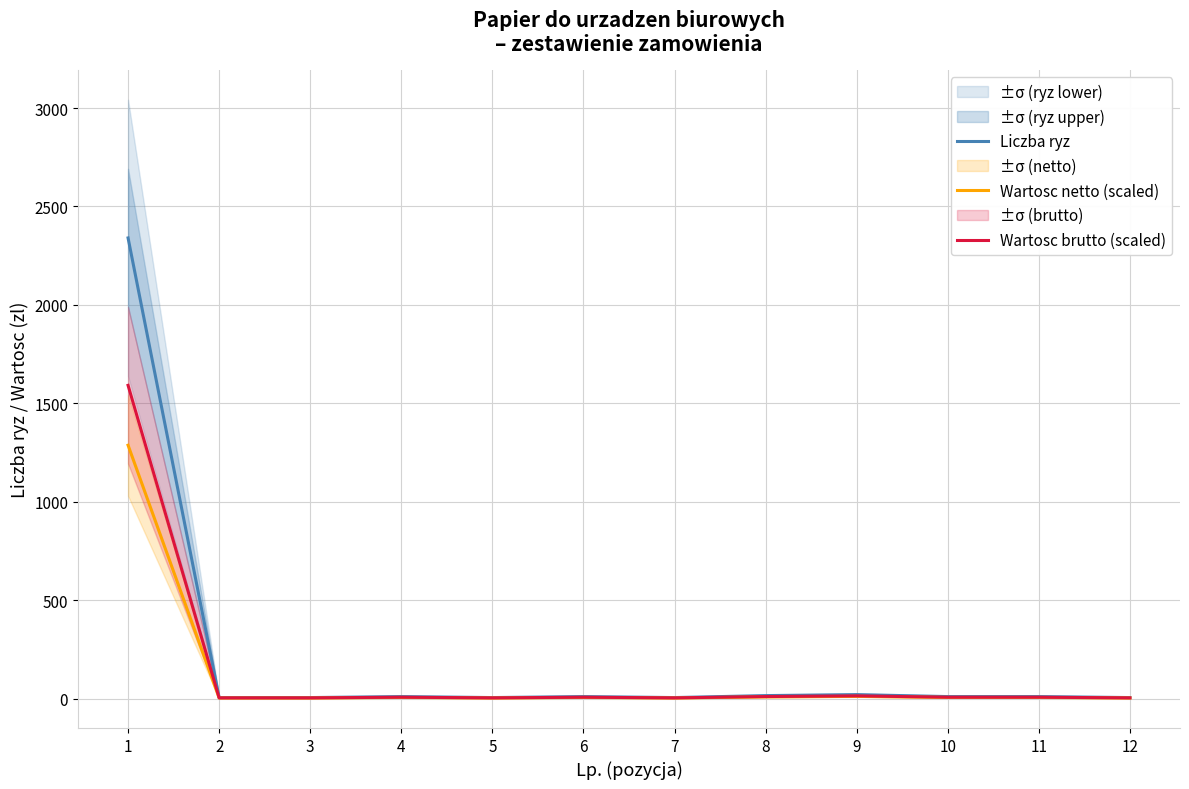

Where does the Wartosc brutto (scaled) series first go above 6?

1